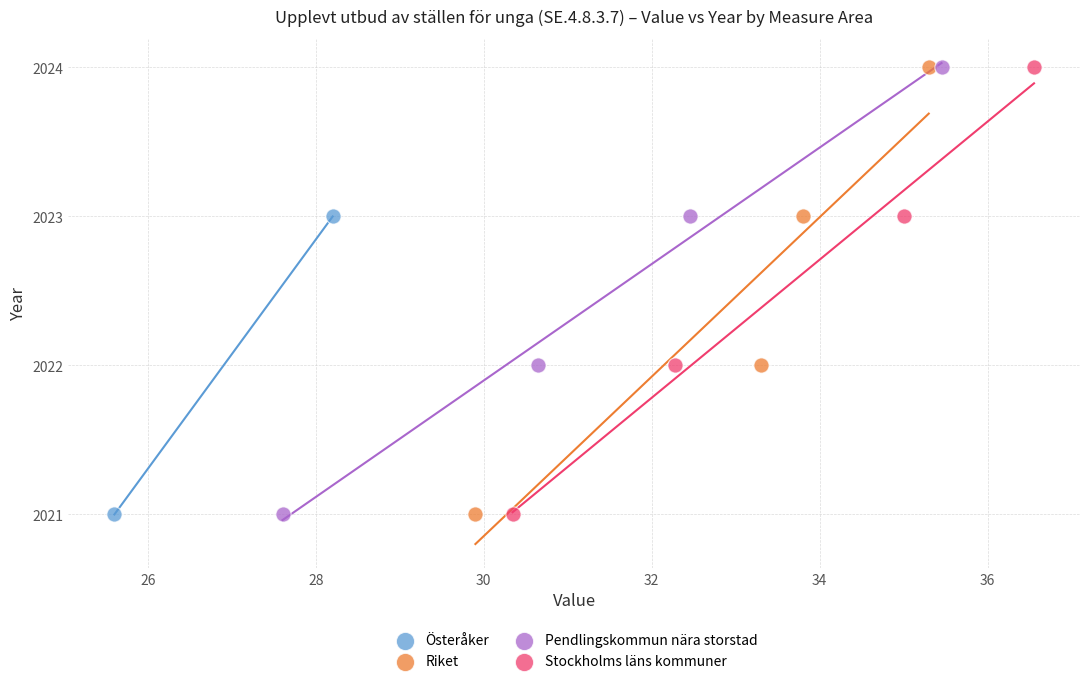

What are all the series names shown in the legend?

Österåker, Riket, Pendlingskommun nära storstad, Stockholms läns kommuner